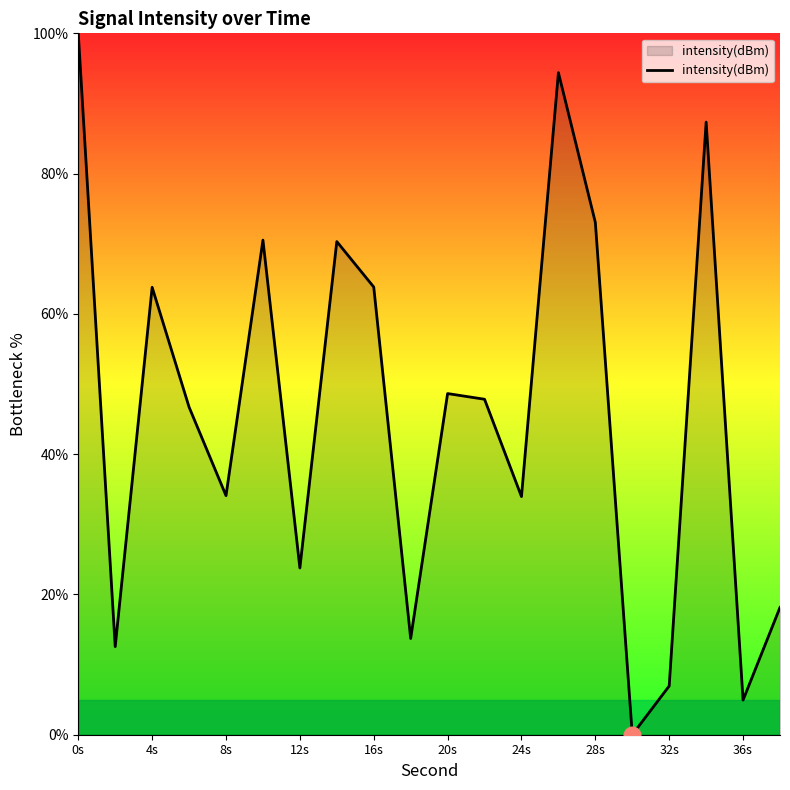

What is the maximum value shown in the chart?

100.0